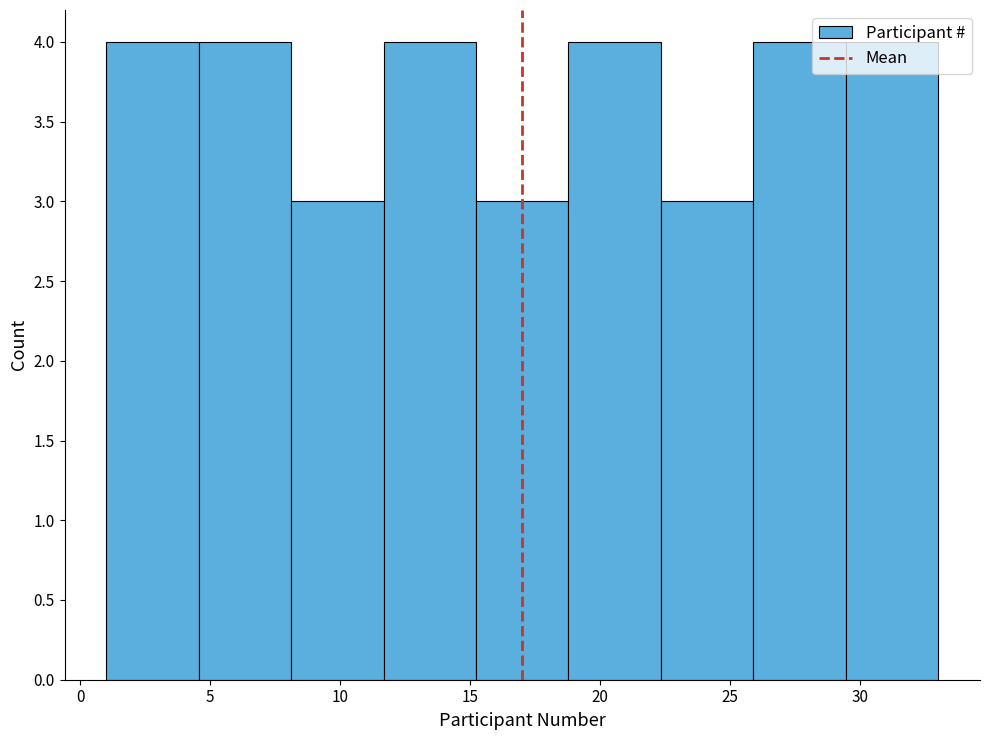

Reading left to right, list every bar in this chart as the range it spans on the x-axis followed by its height. Neither the bar edges nor the heights are printed on the chart, so give them approximately, as read against the axes.

1.0 to 4.5: 4
4.5 to 8.0: 4
8.0 to 11.5: 3
11.5 to 15.0: 4
15.0 to 19.0: 3
19.0 to 22.5: 4
22.5 to 26.0: 3
26.0 to 29.5: 4
29.5 to 33.0: 4